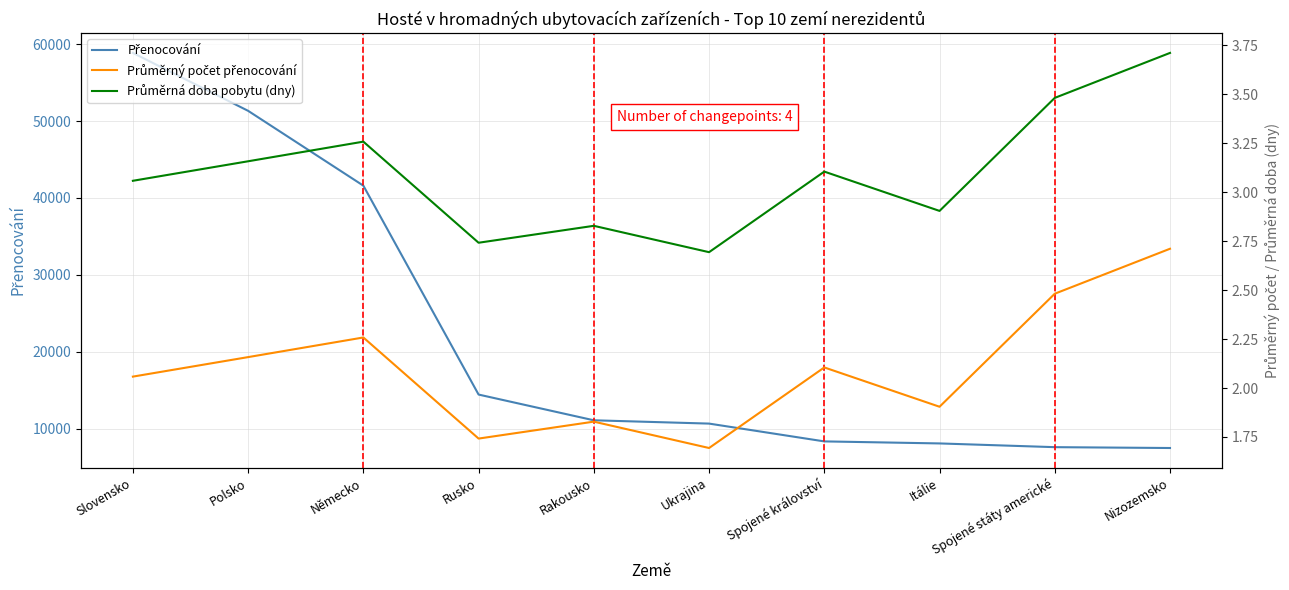

The Průměrný počet přenocování series shows 2.5 at Spojené státy americké. True or false?

True